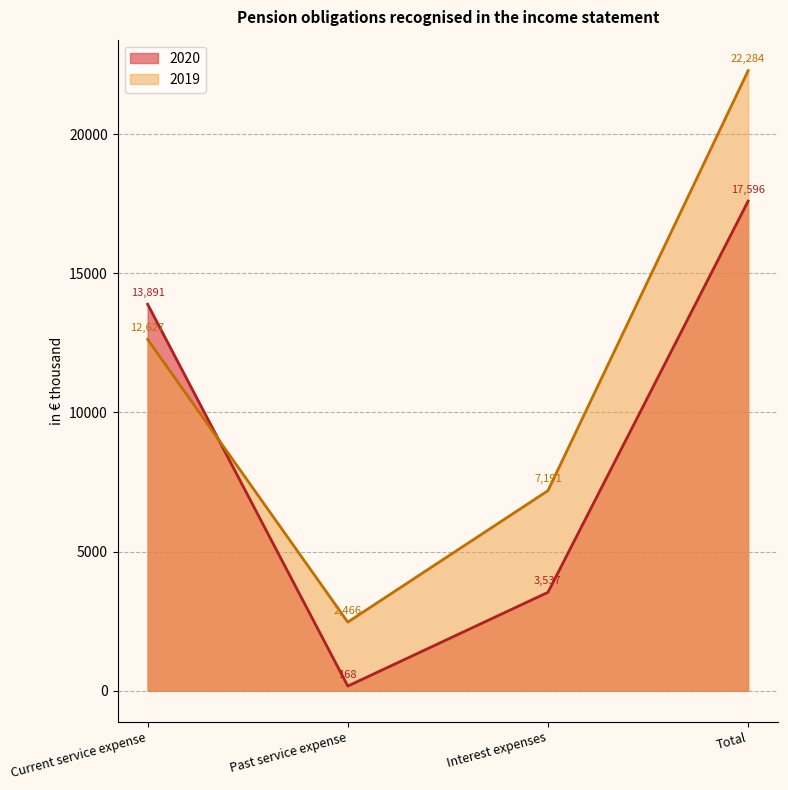

Where is the first local minimum for 2019?

Past service expense